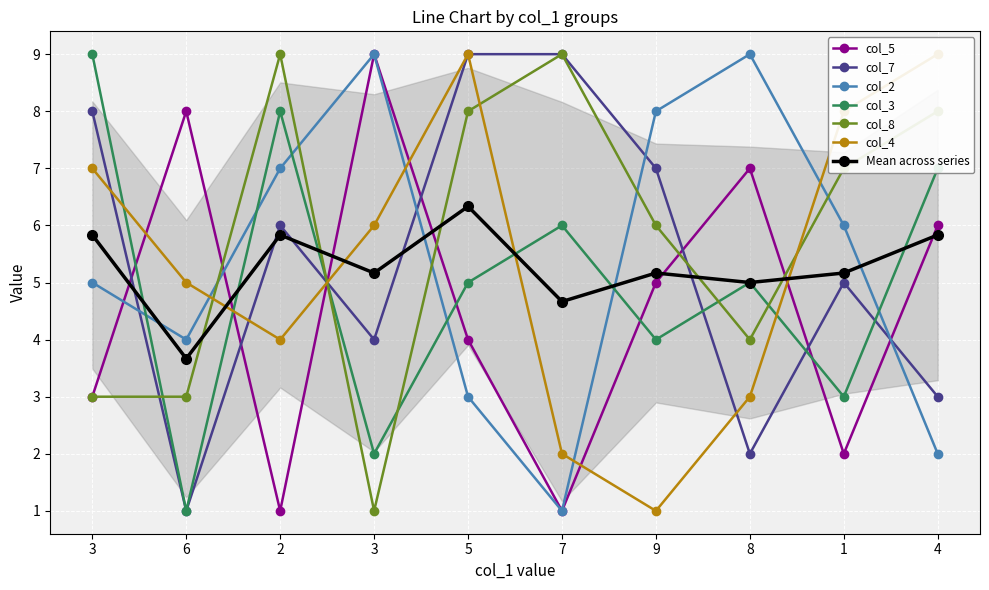

What is the sum of all col_5 values?

46.0